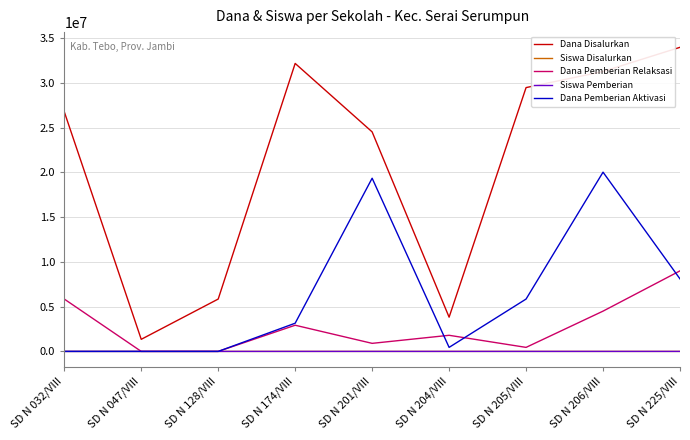

What is the lowest value of the Siswa Disalurkan series?

3